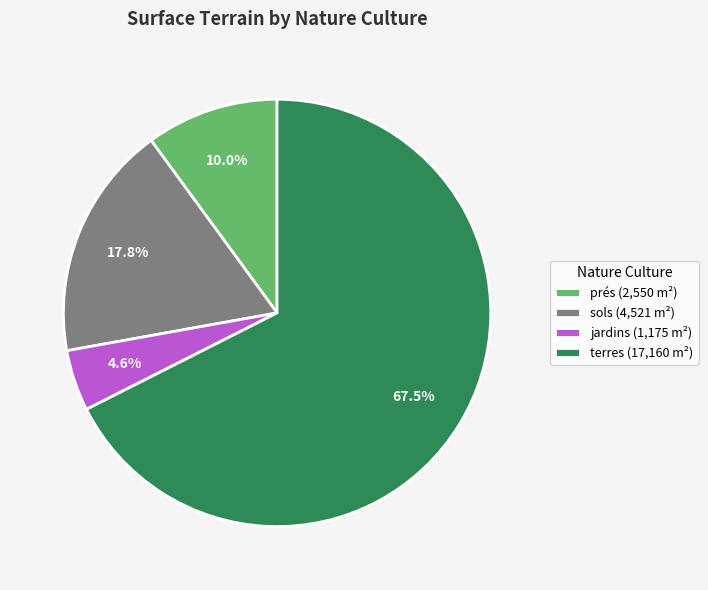

Which slice is the largest?

terres (17,160 m²)